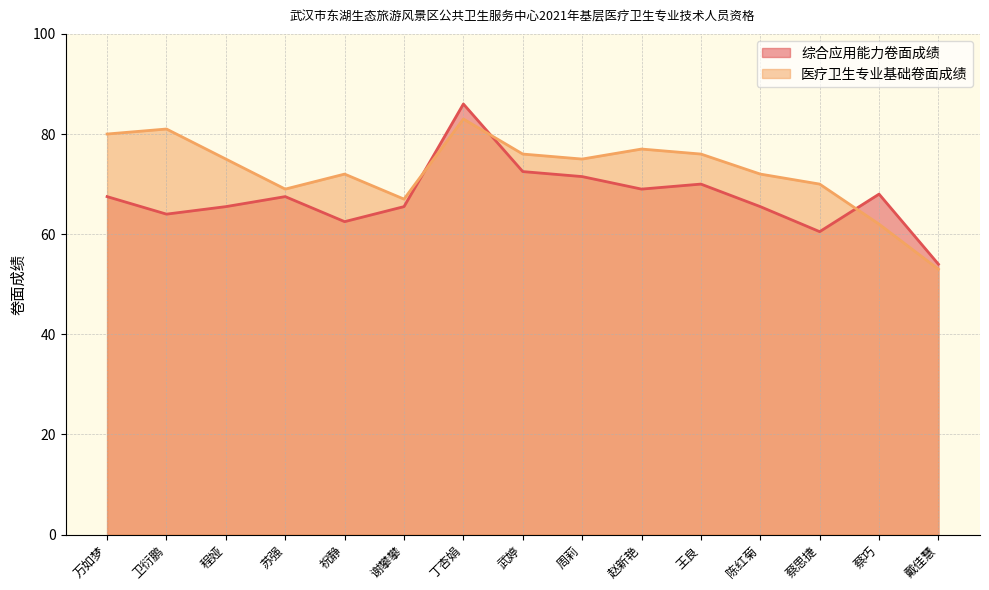

What is the value of the 综合应用能力卷面成绩 point at the 13th from the left?

60.5